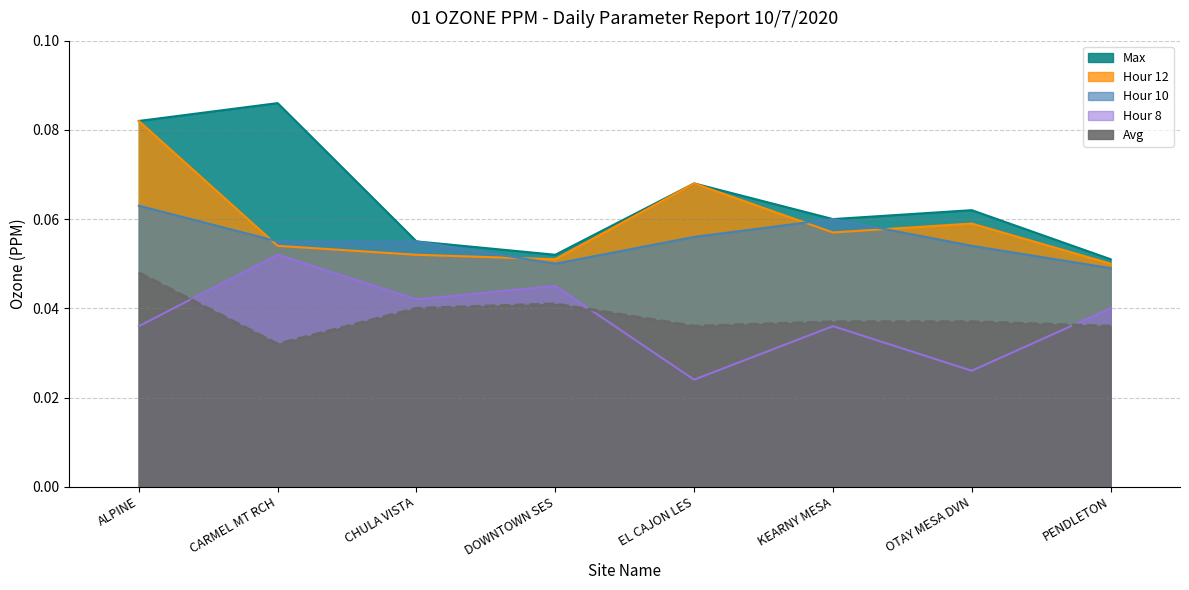

The Max series shows 0.1 at DOWNTOWN SES. True or false?

True